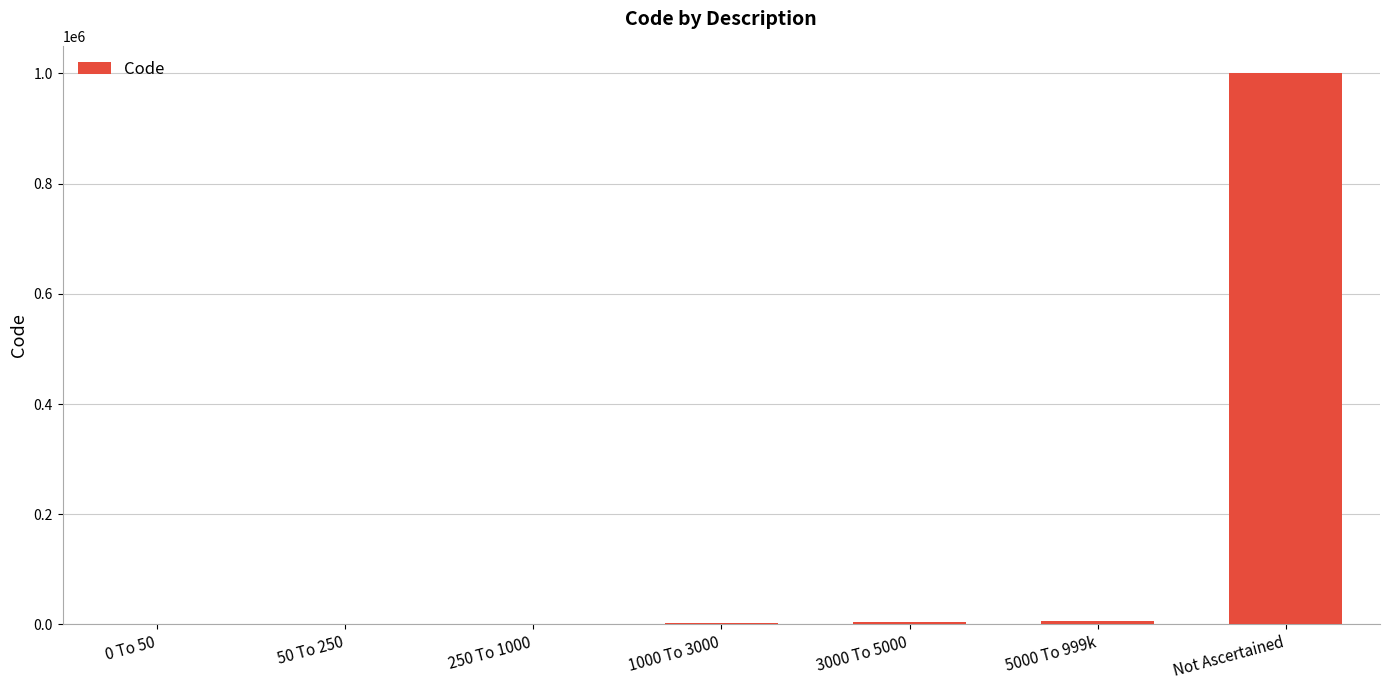

Is it true that the value at 1000 To 3000 is 2000?

True